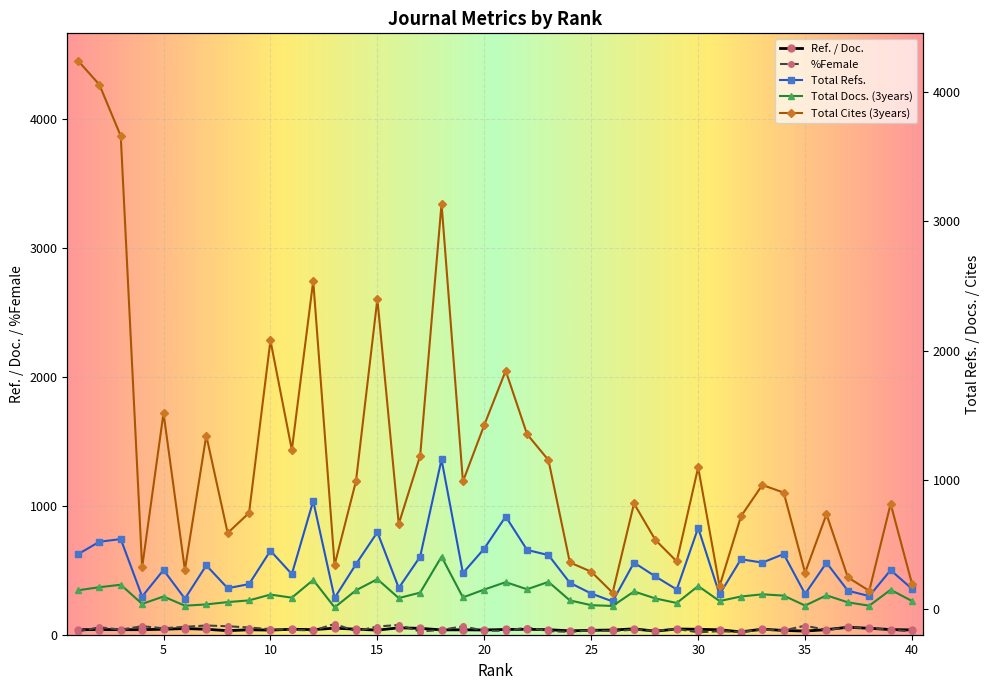

Rank the series by their maximum value, from lowest to highest.

Ref. / Doc., %Female, Total Docs. (3years), Total Refs., Total Cites (3years)